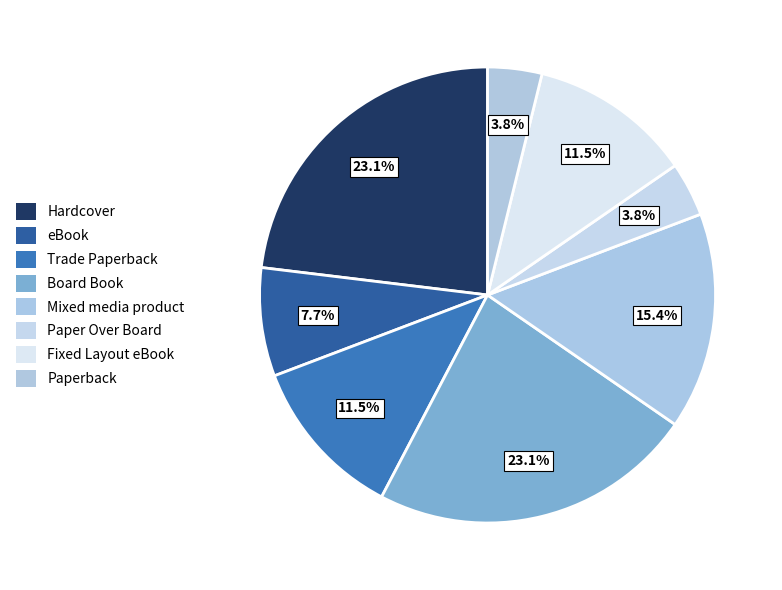

Count the number of slices in the pie.

8